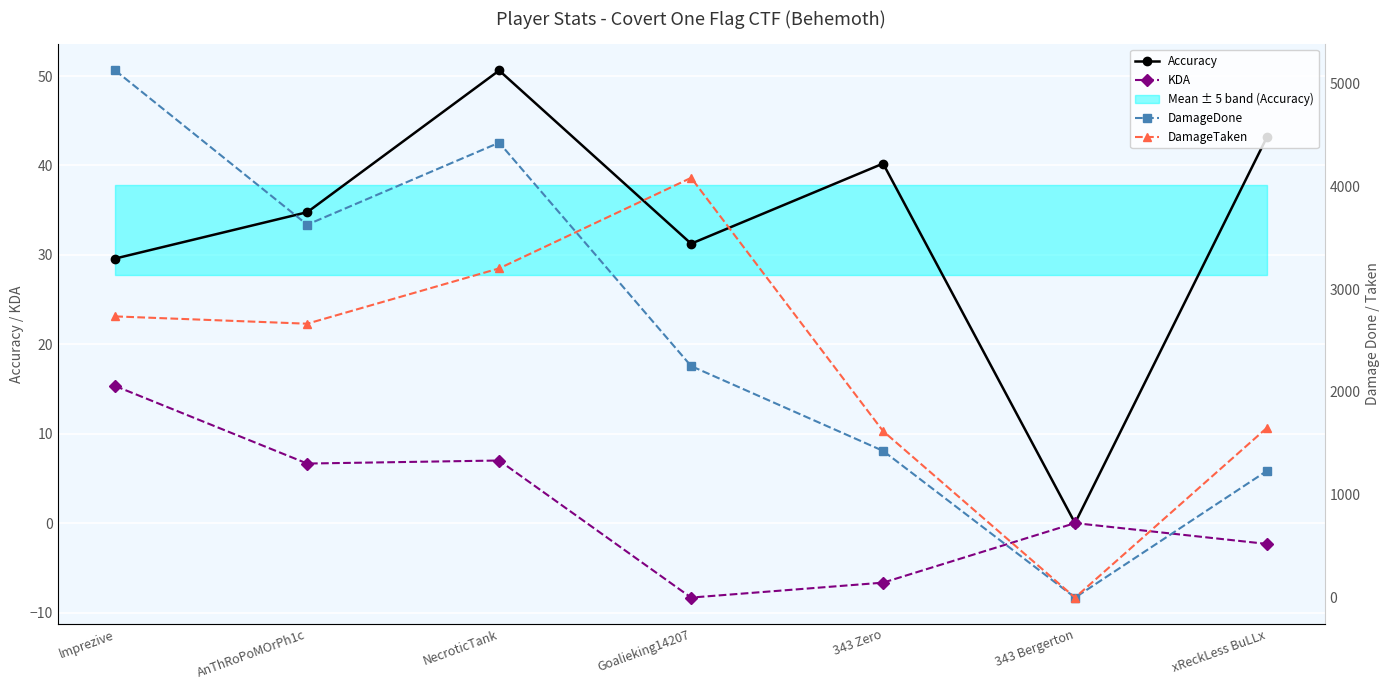

True or false: KDA has a value of 7.0 at NecroticTank.

True